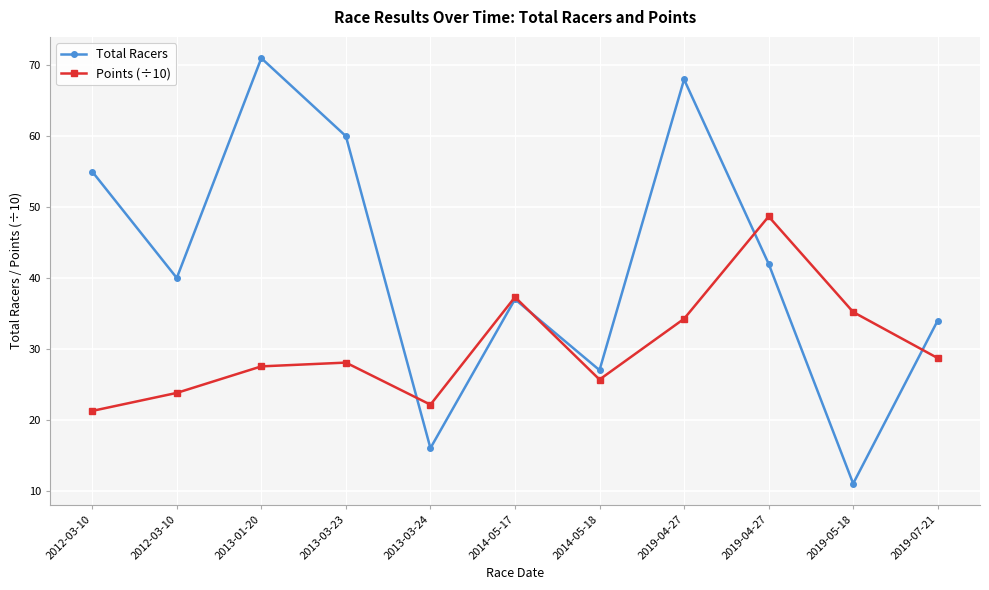

Where does the Points (÷10) series first go above 28?

2013-03-23